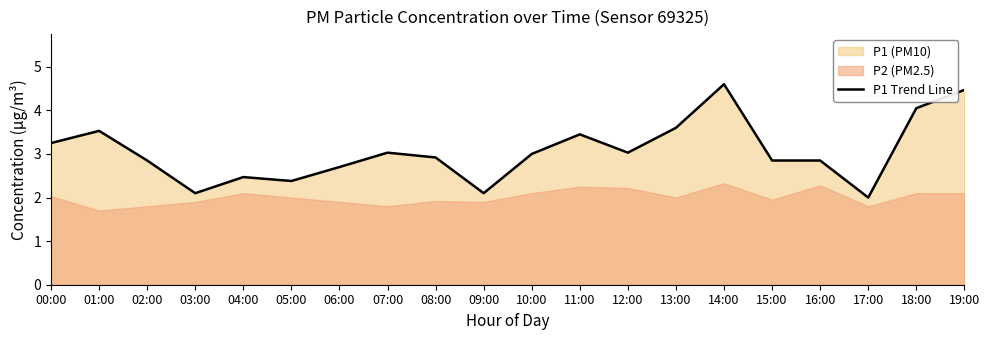

What is the label of the 16th point from the right?

04:00